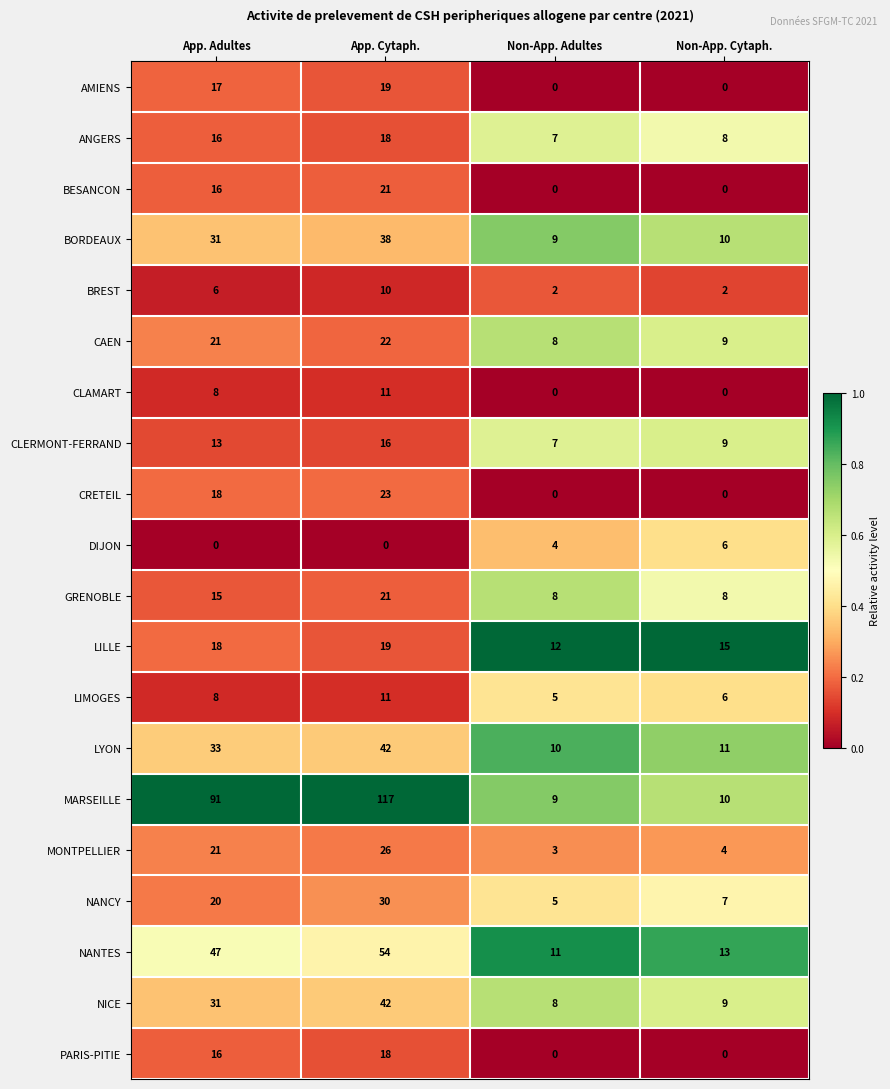

Which series has the widest spread of values?

MARSEILLE